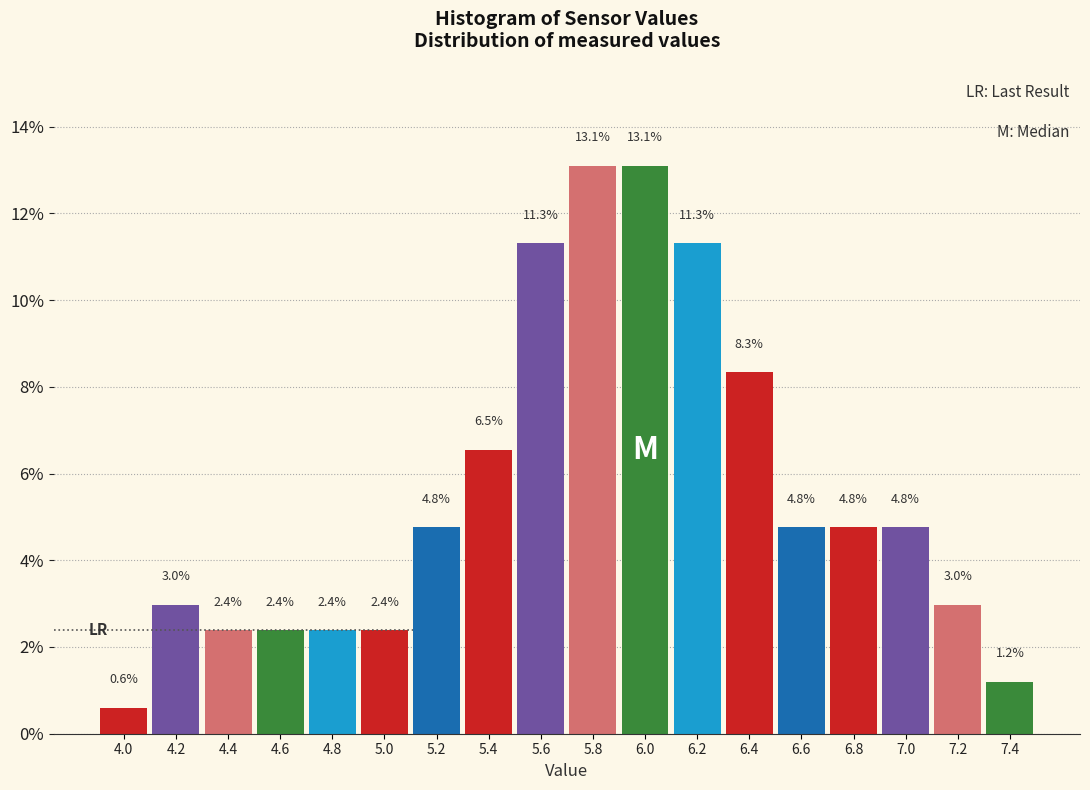

Reading left to right, transcribe this chart: for each bar, give the range it covers on the x-axis and its height.

3.9 to 4.1: 0.6
4.1 to 4.3: 3.0
4.3 to 4.5: 2.4
4.5 to 4.7: 2.4
4.7 to 4.9: 2.4
4.9 to 5.1: 2.4
5.1 to 5.3: 4.8
5.3 to 5.5: 6.5
5.5 to 5.7: 11.3
5.7 to 5.9: 13.1
5.9 to 6.1: 13.1
6.1 to 6.3: 11.3
6.3 to 6.5: 8.3
6.5 to 6.7: 4.8
6.7 to 6.9: 4.8
6.9 to 7.1: 4.8
7.1 to 7.3: 3.0
7.3 to 7.5: 1.2